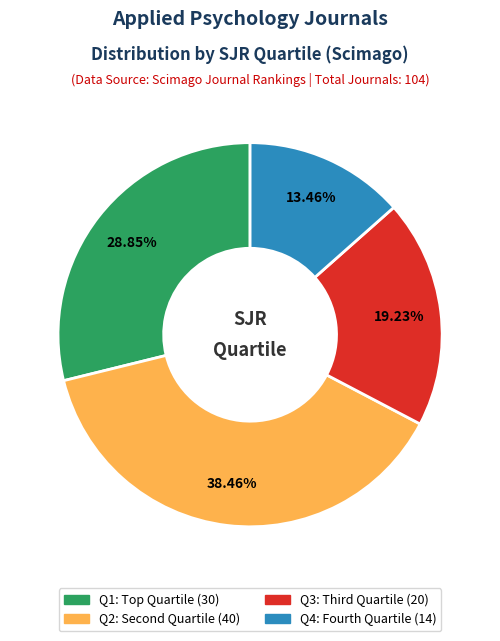

What percentage is NOT represented by Q2?

61.5%